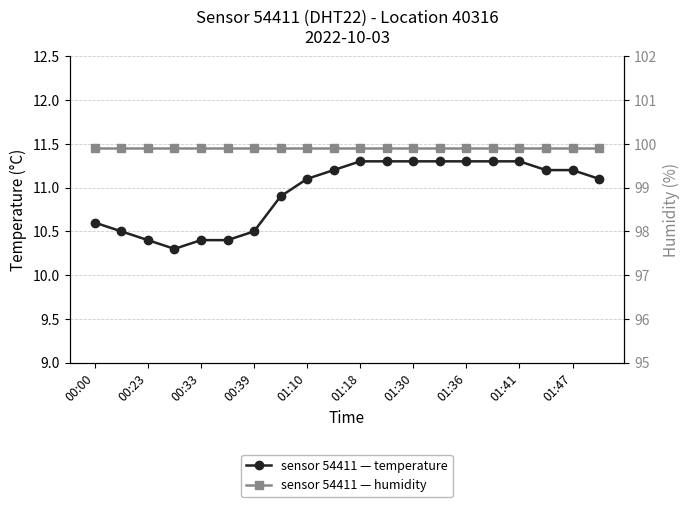

Count the number of categories in the chart.

20